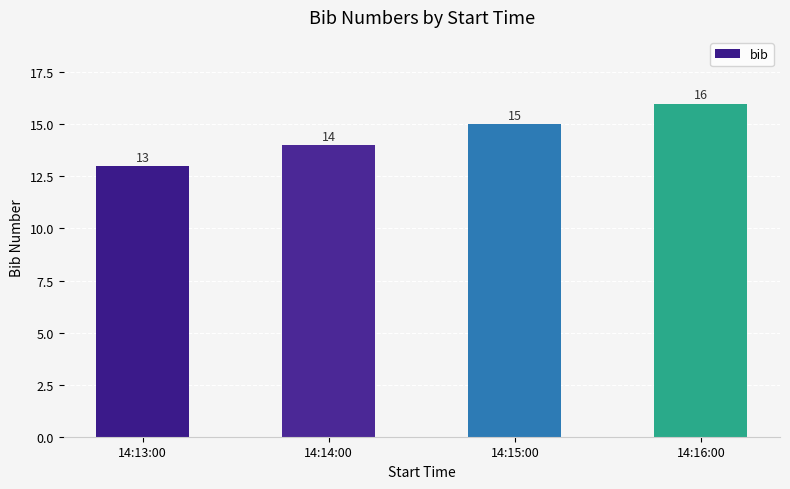

What is the change in value from 14:15:00 to 14:16:00?

+1